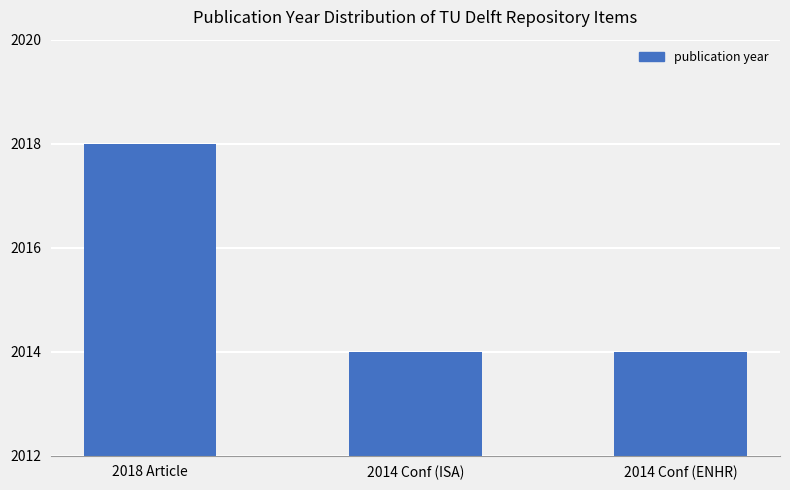

What is the ratio of the value at 2014 Conf (ISA) to the value at 2018 Article?

1.0